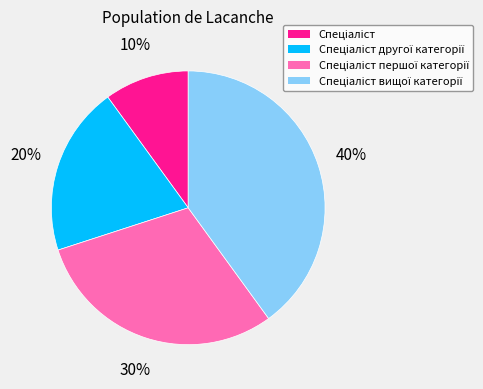

To the nearest percent, what is the average slice percentage?

25%